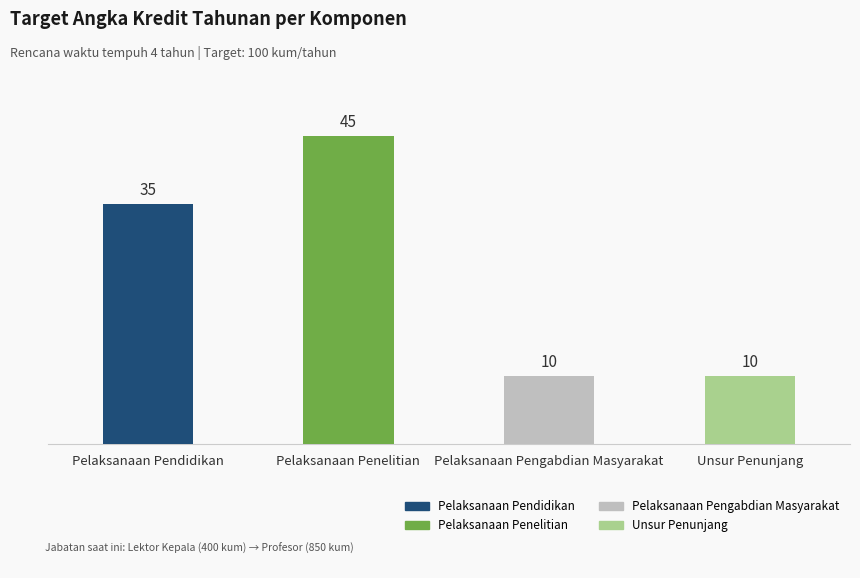

Rank the categories by value from lowest to highest.

Pelaksanaan Pengabdian Masyarakat, Unsur Penunjang, Pelaksanaan Pendidikan, Pelaksanaan Penelitian